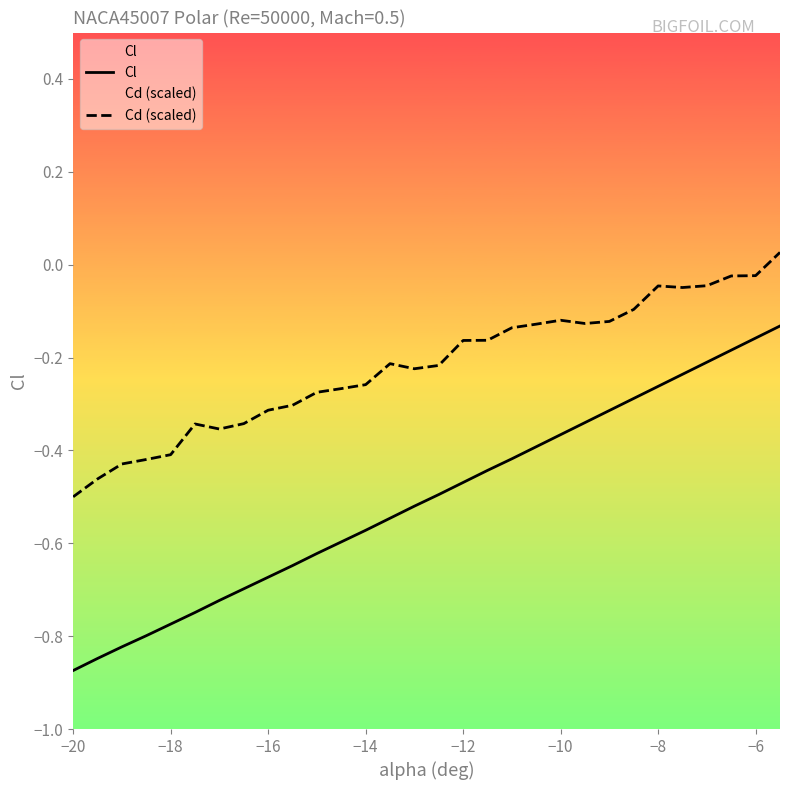

True or false: Cd (scaled) and Cl intersect in this chart.

False